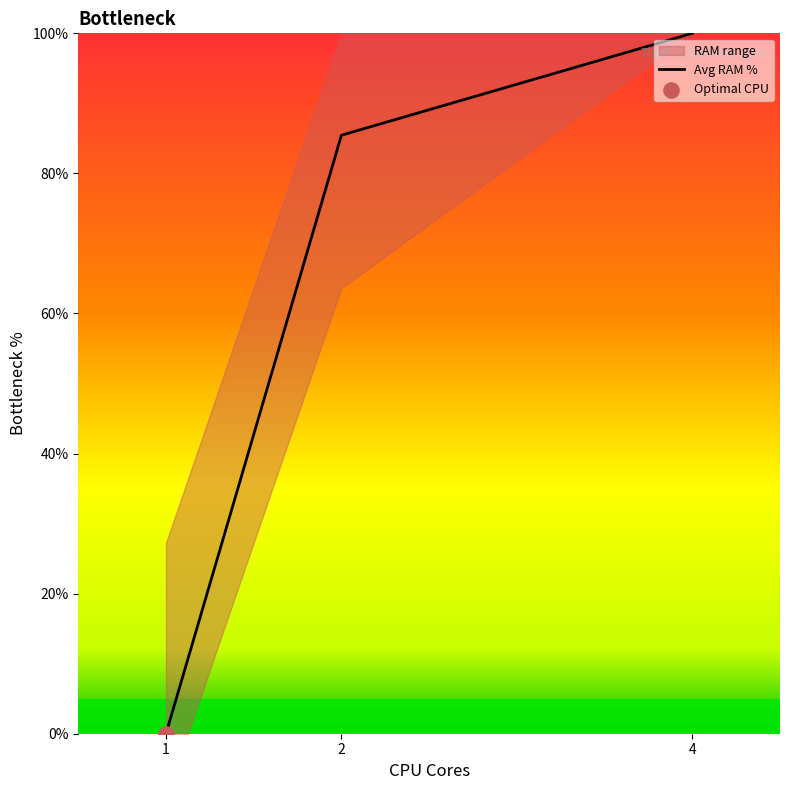

What is the change in value from 1 to 2?

+85.5